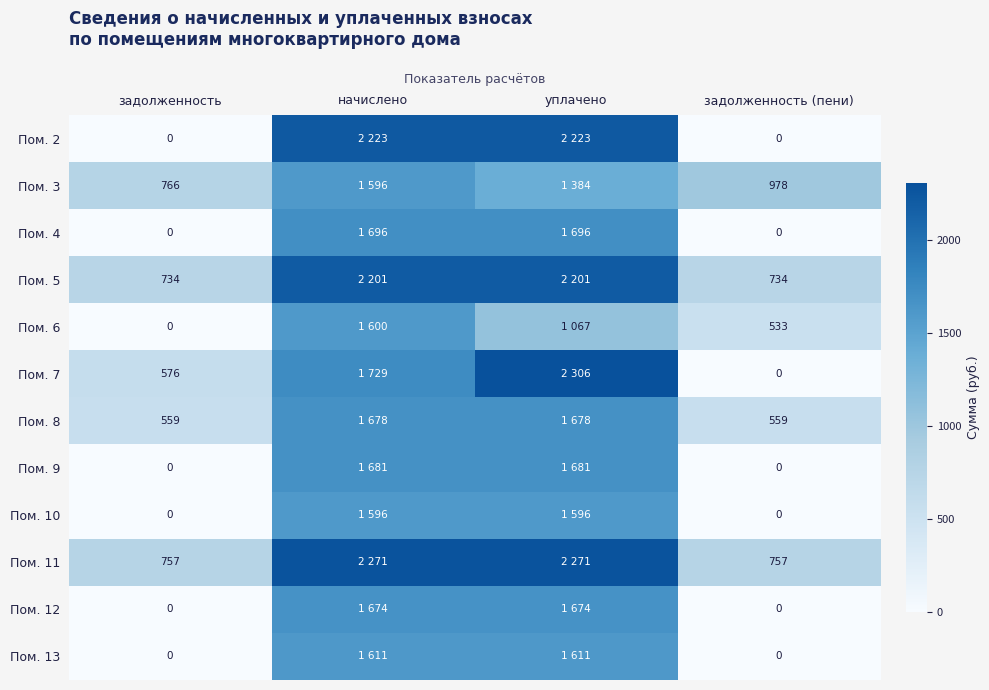

How many series are shown in this chart?

12